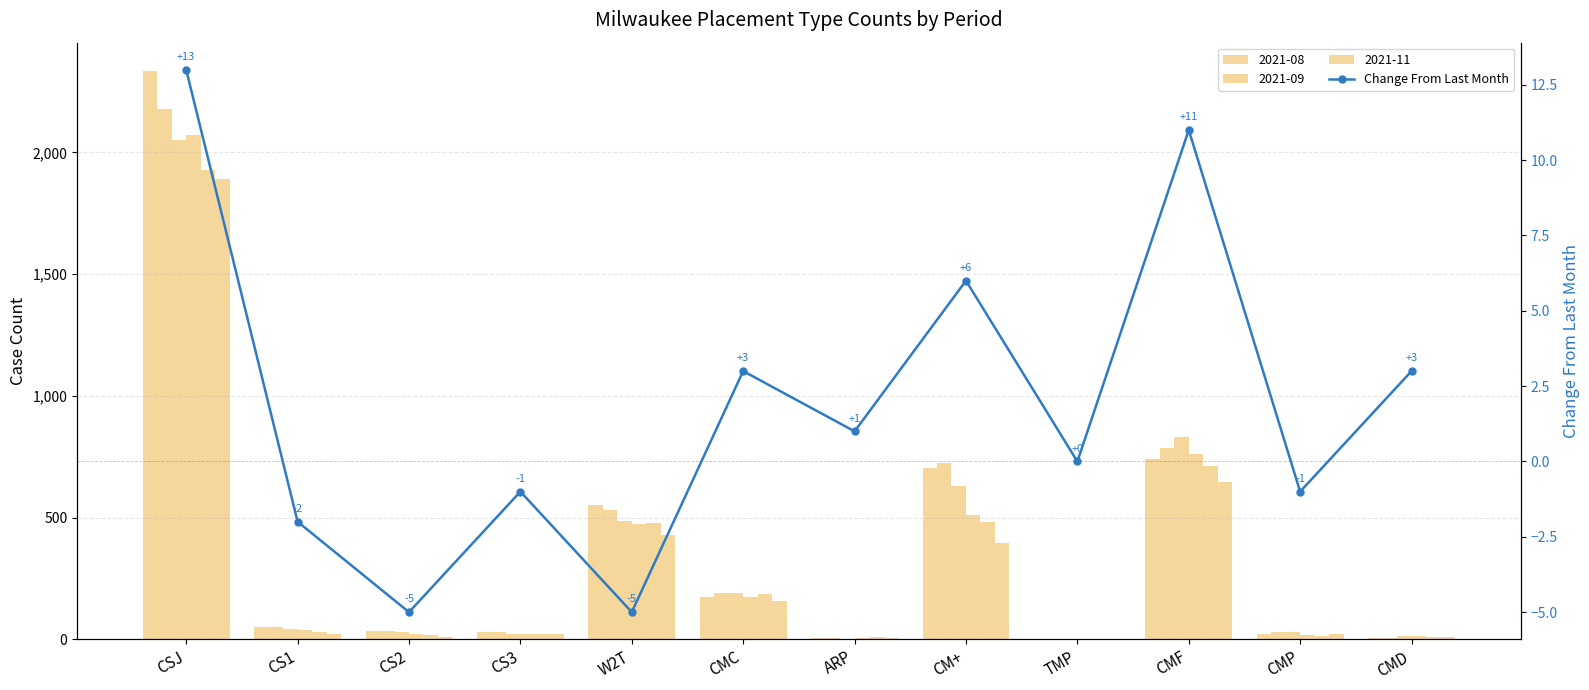

What is the value of the 6th bar from the left?

3